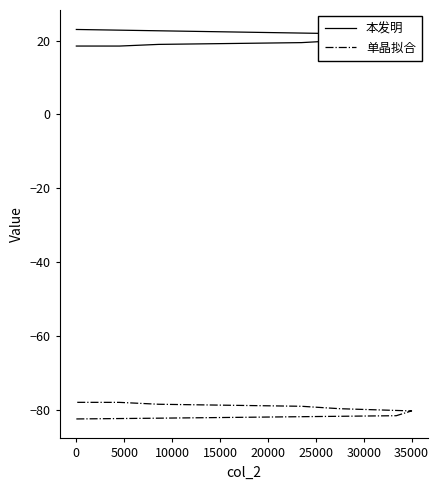

How many categories are shown in the chart?

9